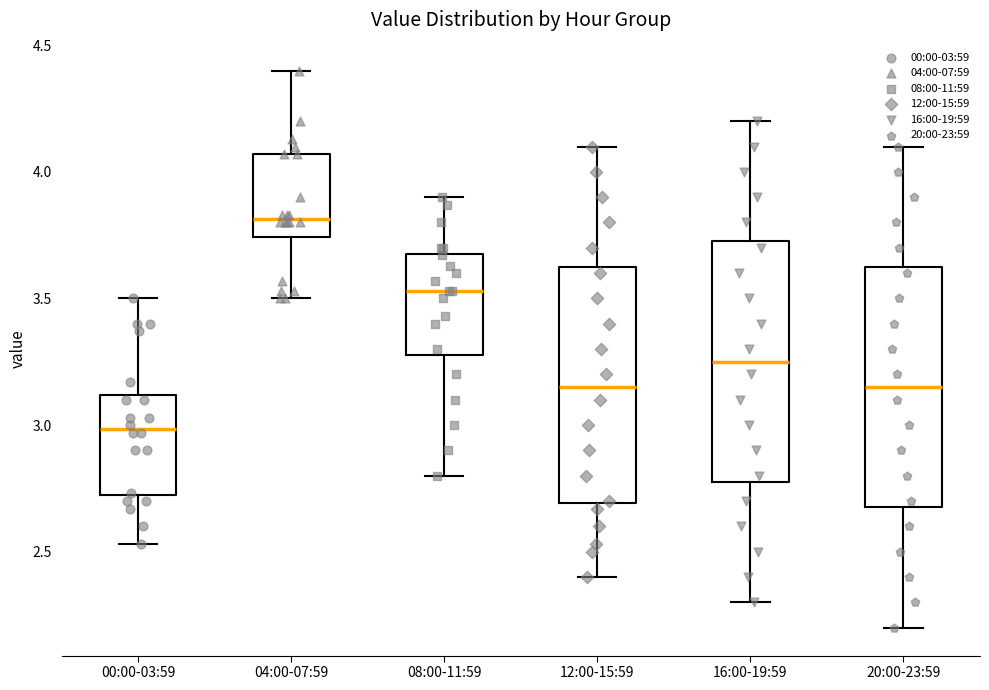

Reading left to right, read every box against the y-axis: the position of its median line, the range the box covers, and the ends of its whiskers. The values are not printed on the chart, so give them approximately, as read against the axis.

00:00-03:59: median 3.00, box 2.70 to 3.10, whiskers 2.55 to 3.50
04:00-07:59: median 3.80, box 3.75 to 4.05, whiskers 3.50 to 4.40
08:00-11:59: median 3.55, box 3.30 to 3.70, whiskers 2.80 to 3.90
12:00-15:59: median 3.15, box 2.70 to 3.65, whiskers 2.40 to 4.10
16:00-19:59: median 3.25, box 2.80 to 3.75, whiskers 2.30 to 4.20
20:00-23:59: median 3.15, box 2.70 to 3.65, whiskers 2.20 to 4.10